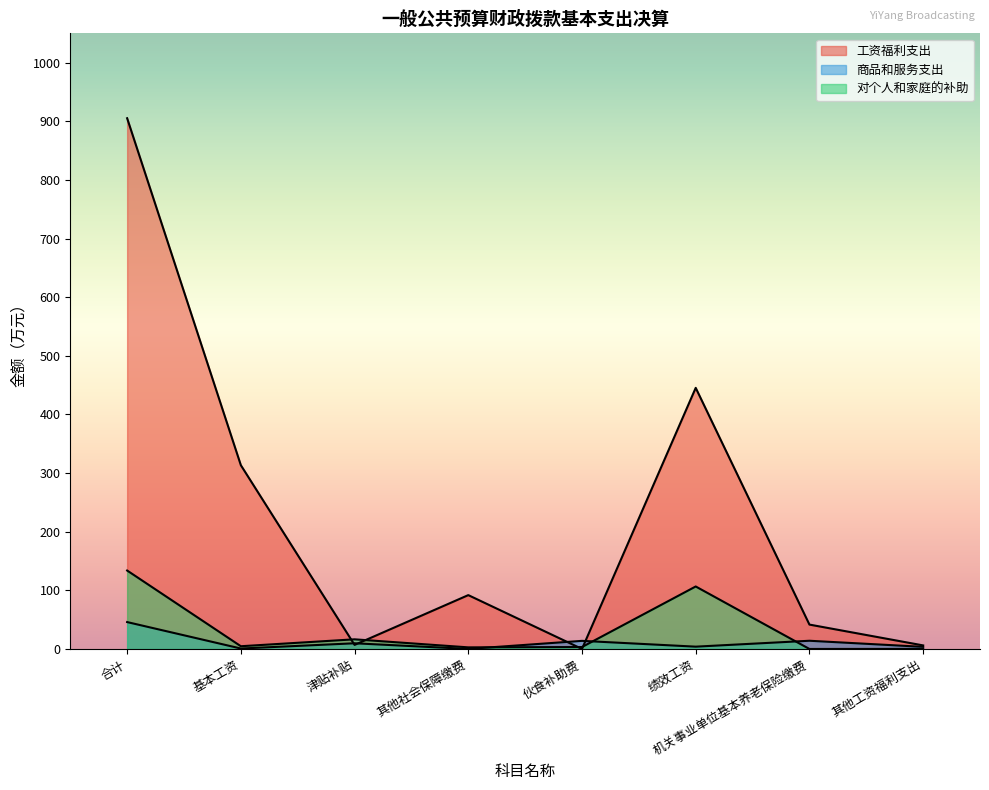

How many series are shown in this chart?

3